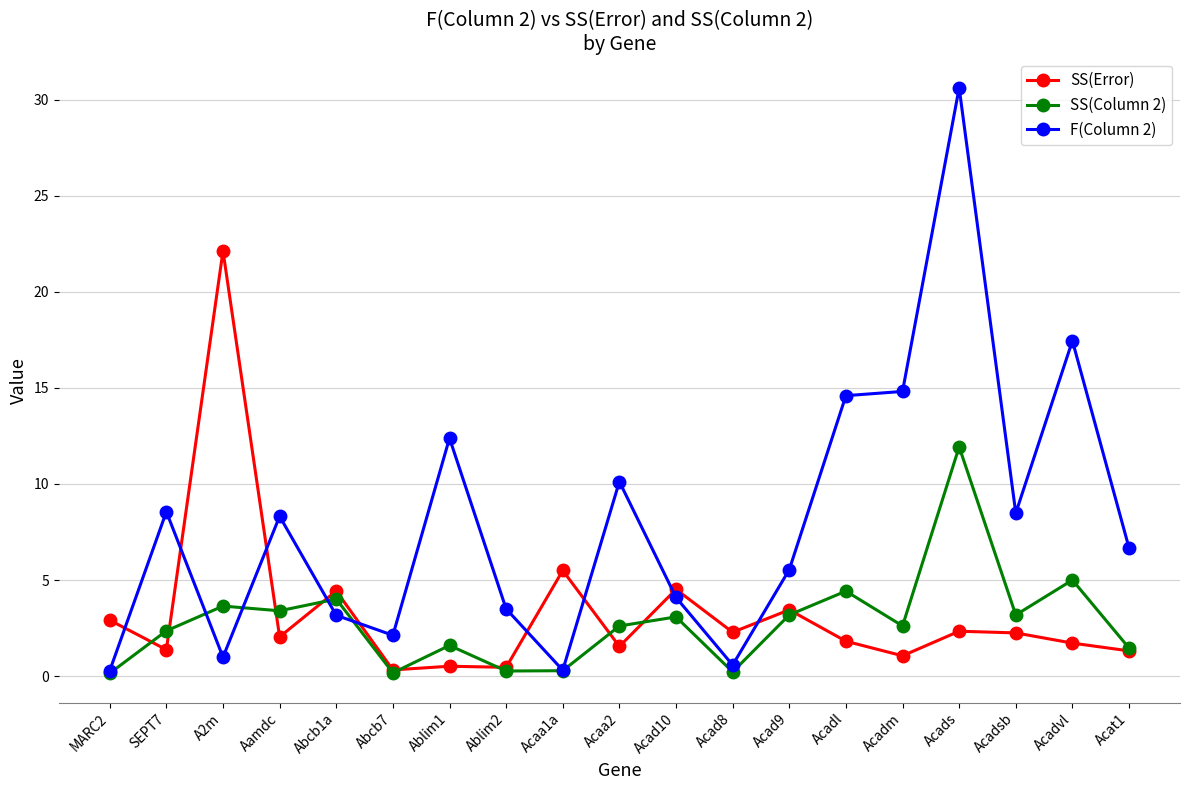

True or false: SS(Error) has more than 1 interior local peaks.

True